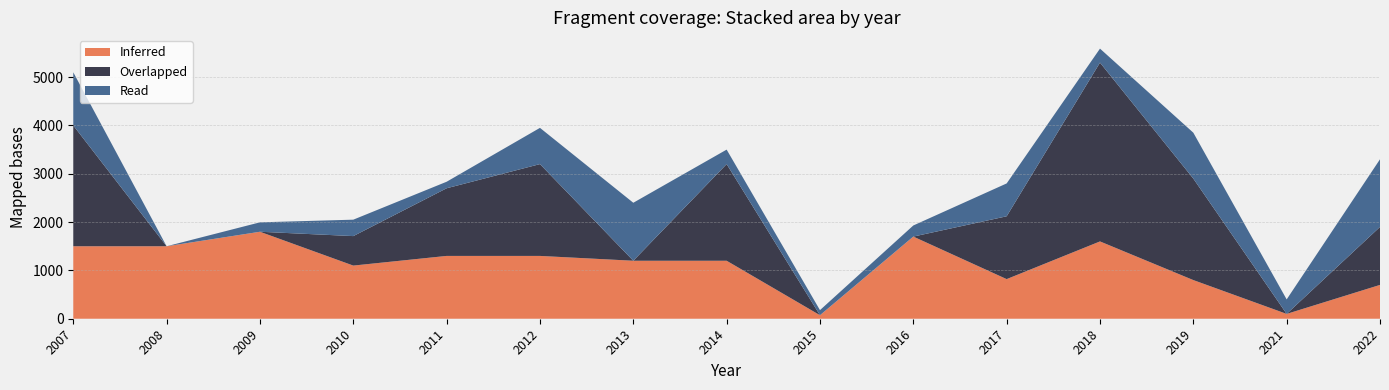

Reading right to left, extract all data points from this chart.

Inferred: 700	100	800	1600	820	1700	73	1200	1200	1300	1300	1100	1800	1500	1500
Overlapped: 1200	0	2100	3700	1300	0	0	2000	0	1900	1400	610	0	0	2500
Read: 1400	300	950	290	680	230	105	300	1200	750	135	340	195	0	1100